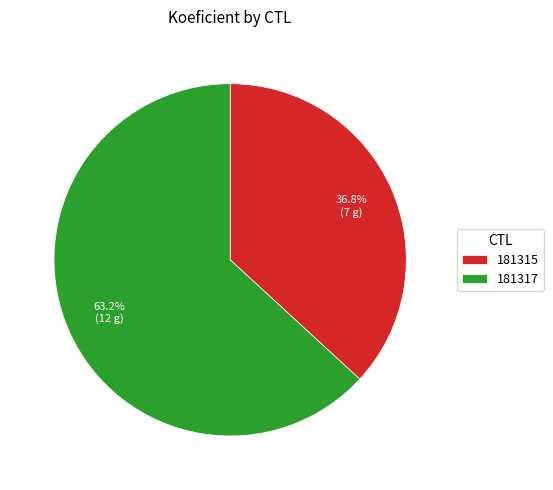

What is the largest slice in the pie chart?

181317